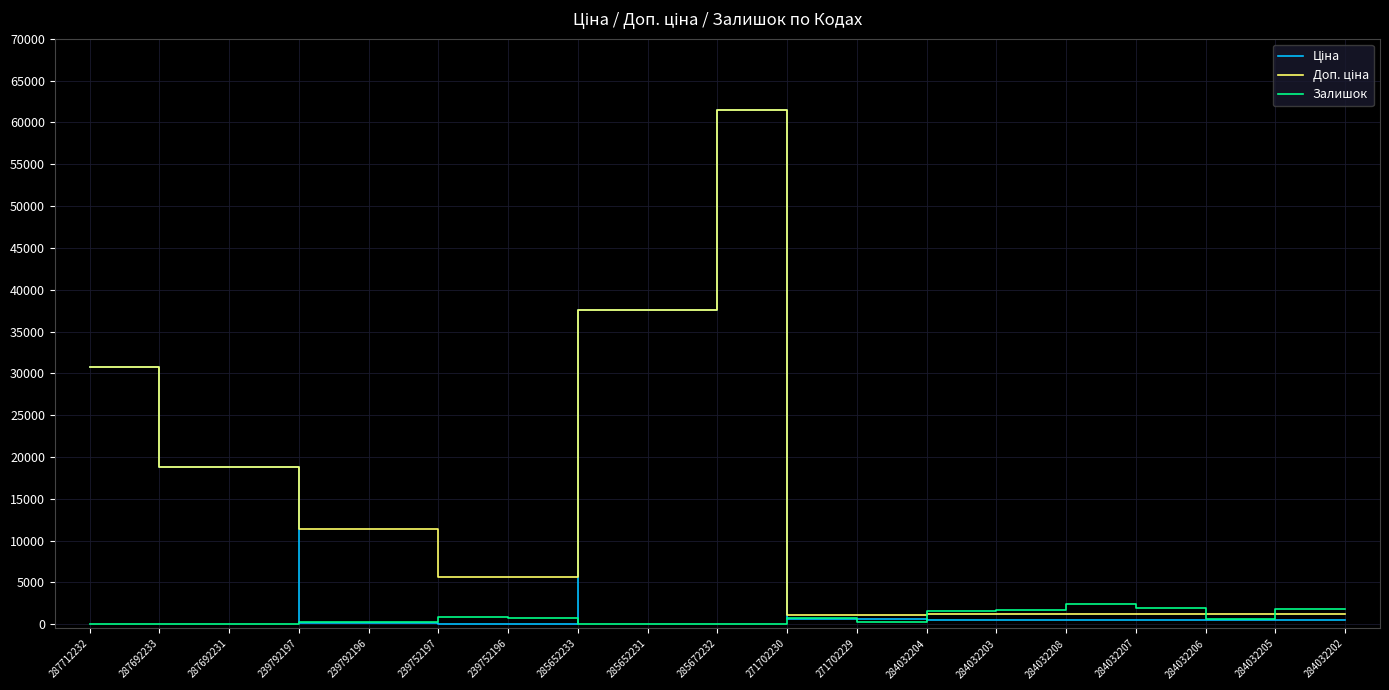

The value of Залишок at 285652233 is 12.0. True or false?

True